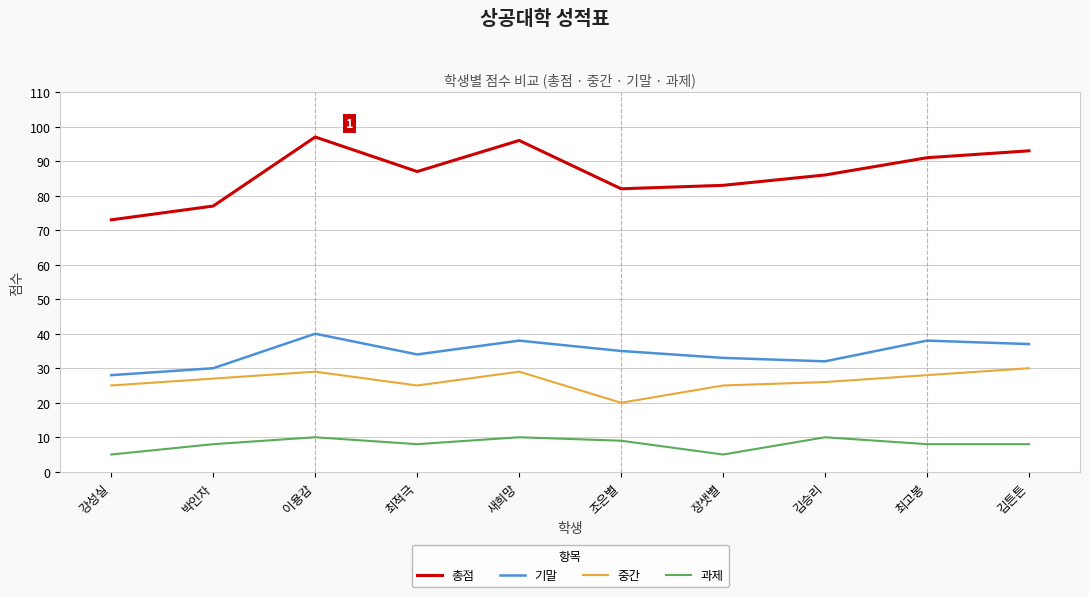

Rank the categories by 총점 value from lowest to highest.

강성실, 박인자, 조은별, 장샛별, 김승리, 최적극, 최고봉, 김튼튼, 새희망, 이용감